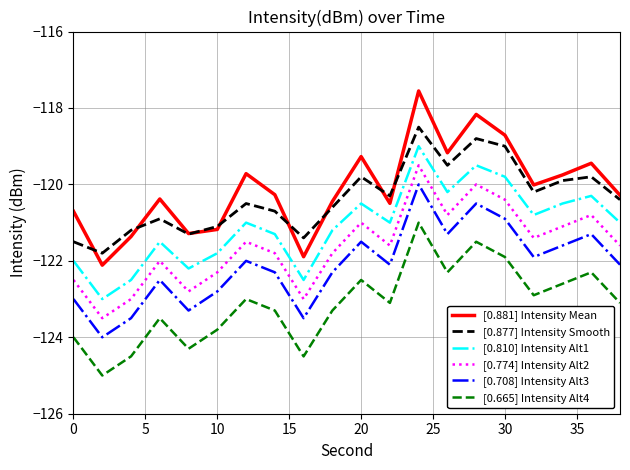

List the series in order of their peak value, lowest first.

[0.665] Intensity Alt4, [0.708] Intensity Alt3, [0.774] Intensity Alt2, [0.810] Intensity Alt1, [0.877] Intensity Smooth, [0.881] Intensity Mean